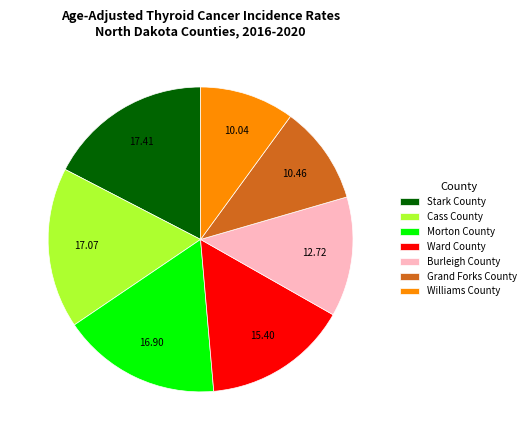

How many slices are in this pie chart?

7